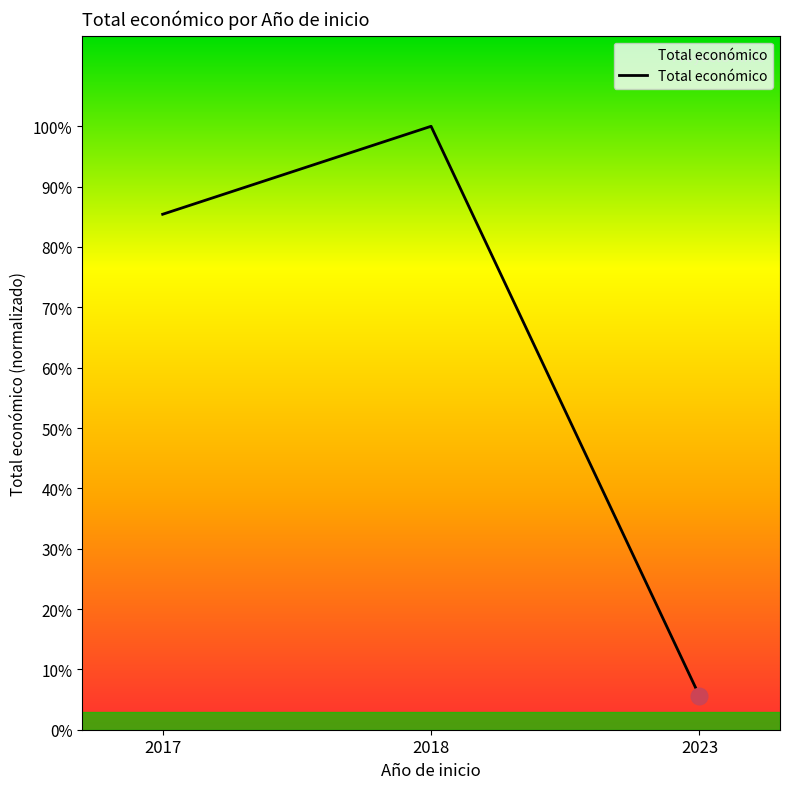

Is this an area chart (filled region under the line)?

Yes